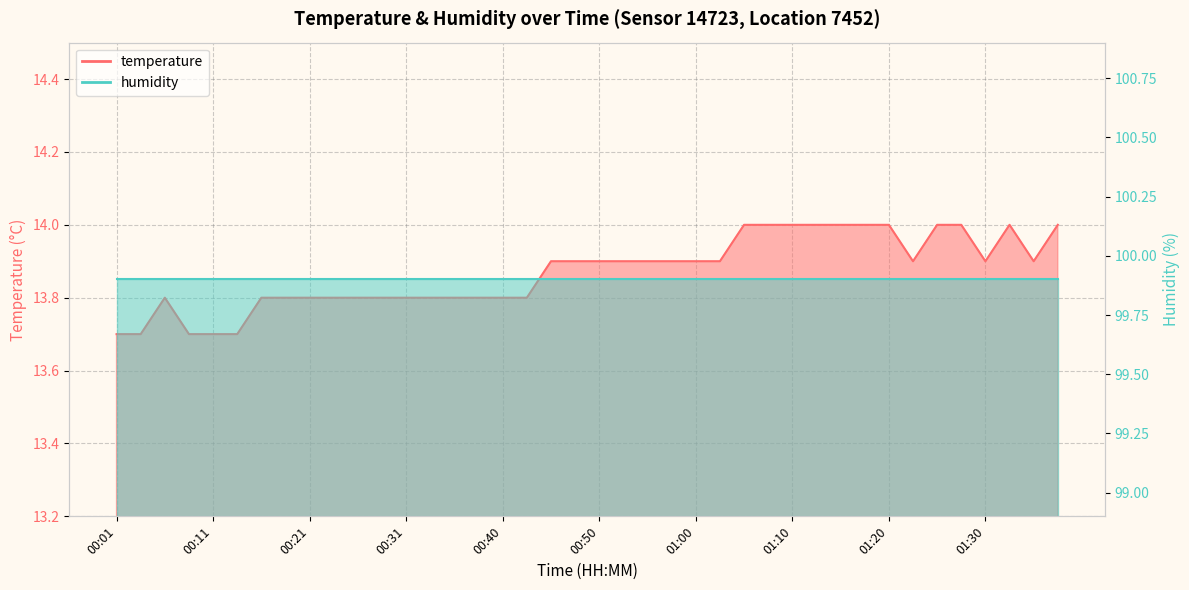

Is it true that the value at 01:08 is 14.0?

True